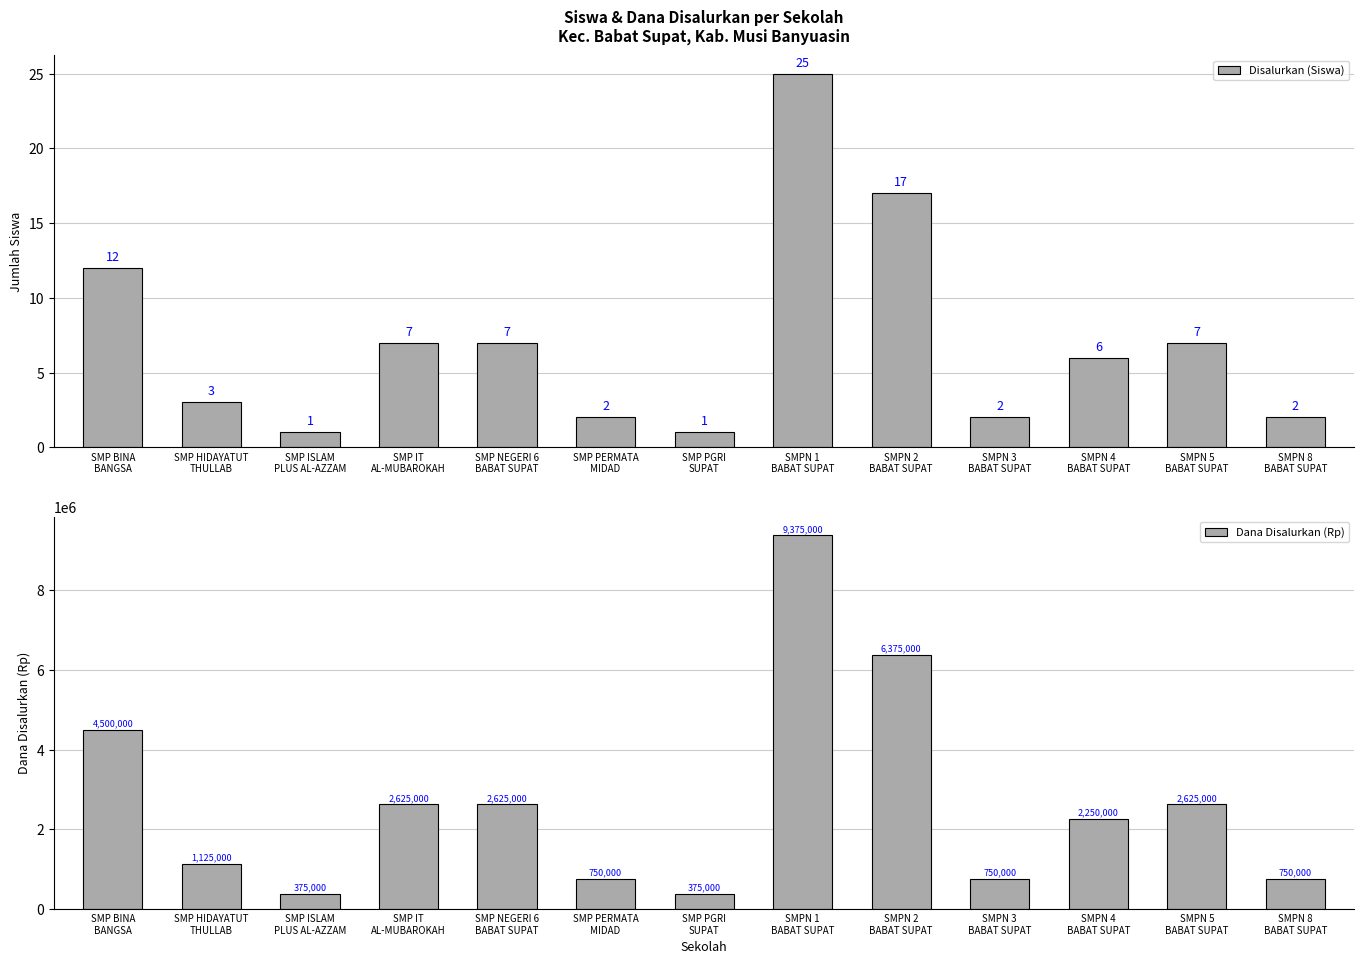

List the labels in order of Disalurkan (Siswa) value, largest first.

SMPN 1
BABAT SUPAT, SMPN 2
BABAT SUPAT, SMP BINA
BANGSA, SMP IT
AL-MUBAROKAH, SMP NEGERI 6
BABAT SUPAT, SMPN 5
BABAT SUPAT, SMPN 4
BABAT SUPAT, SMP HIDAYATUT
THULLAB, SMP PERMATA
MIDAD, SMPN 3
BABAT SUPAT, SMPN 8
BABAT SUPAT, SMP ISLAM
PLUS AL-AZZAM, SMP PGRI
SUPAT